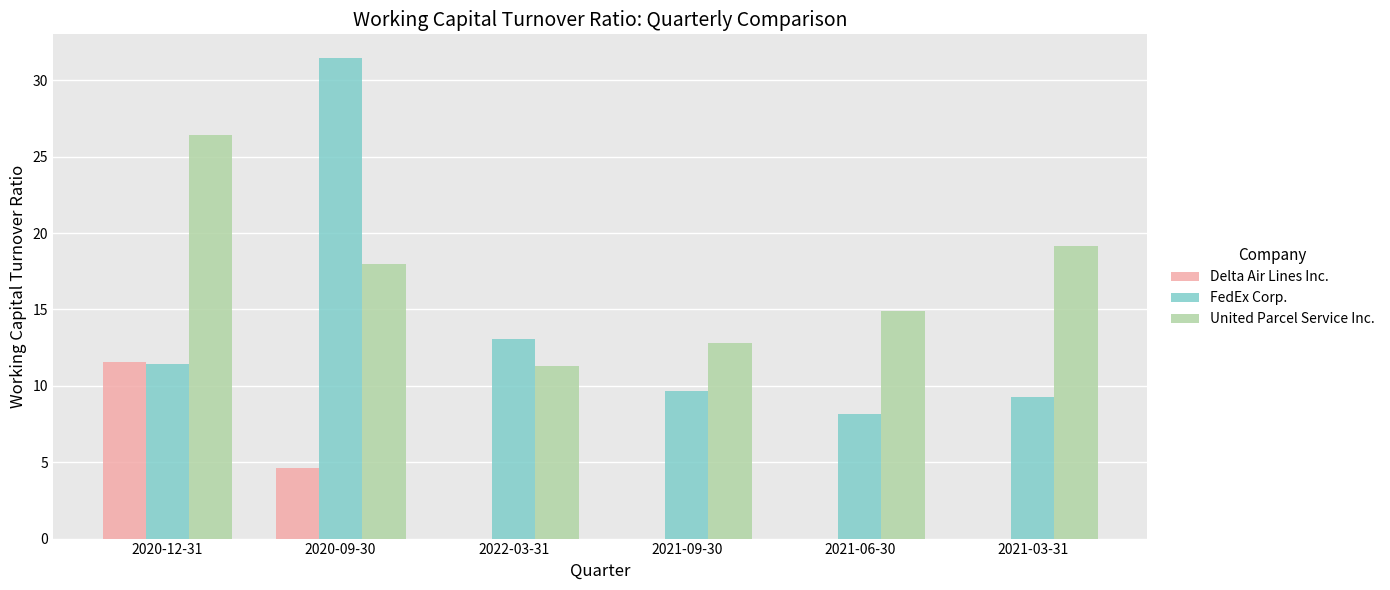

Which series has the largest range (max minus min)?

FedEx Corp.